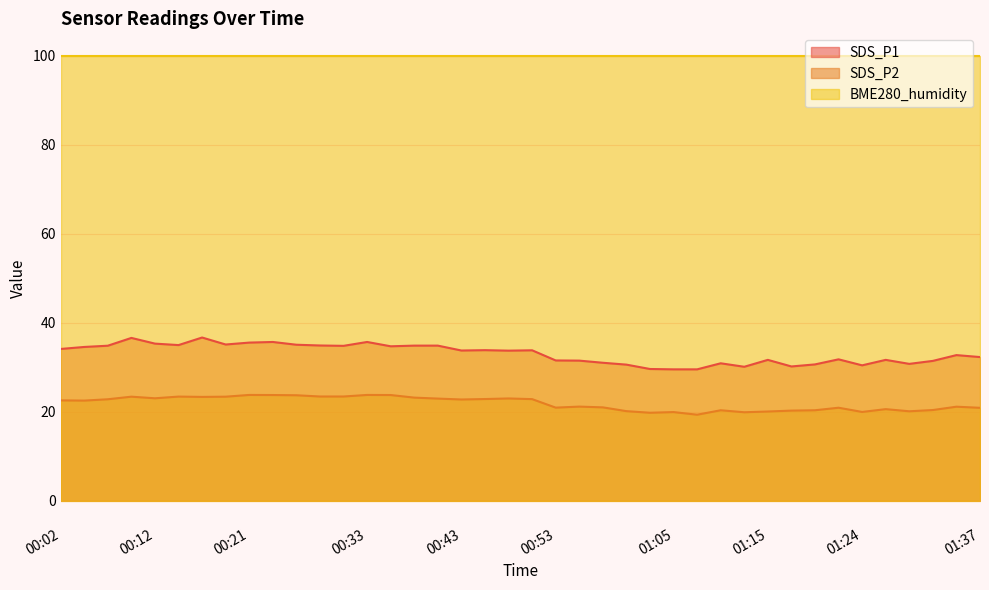

What is the sum of all SDS_P2 values?

874.4